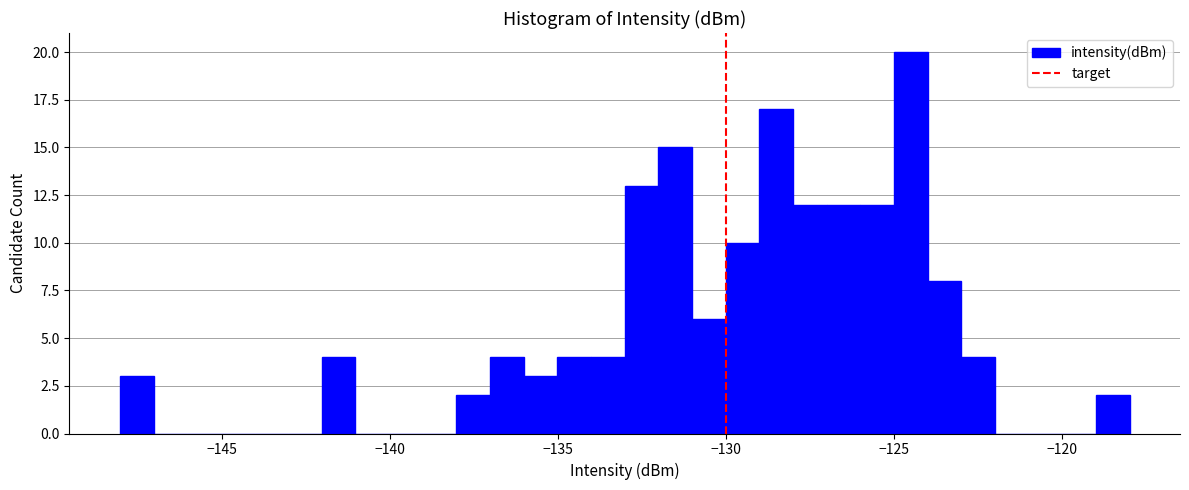

Around what value on the x-axis is the tallest bar? Give the approximate position of its centre, as read against the axis.

-124.5